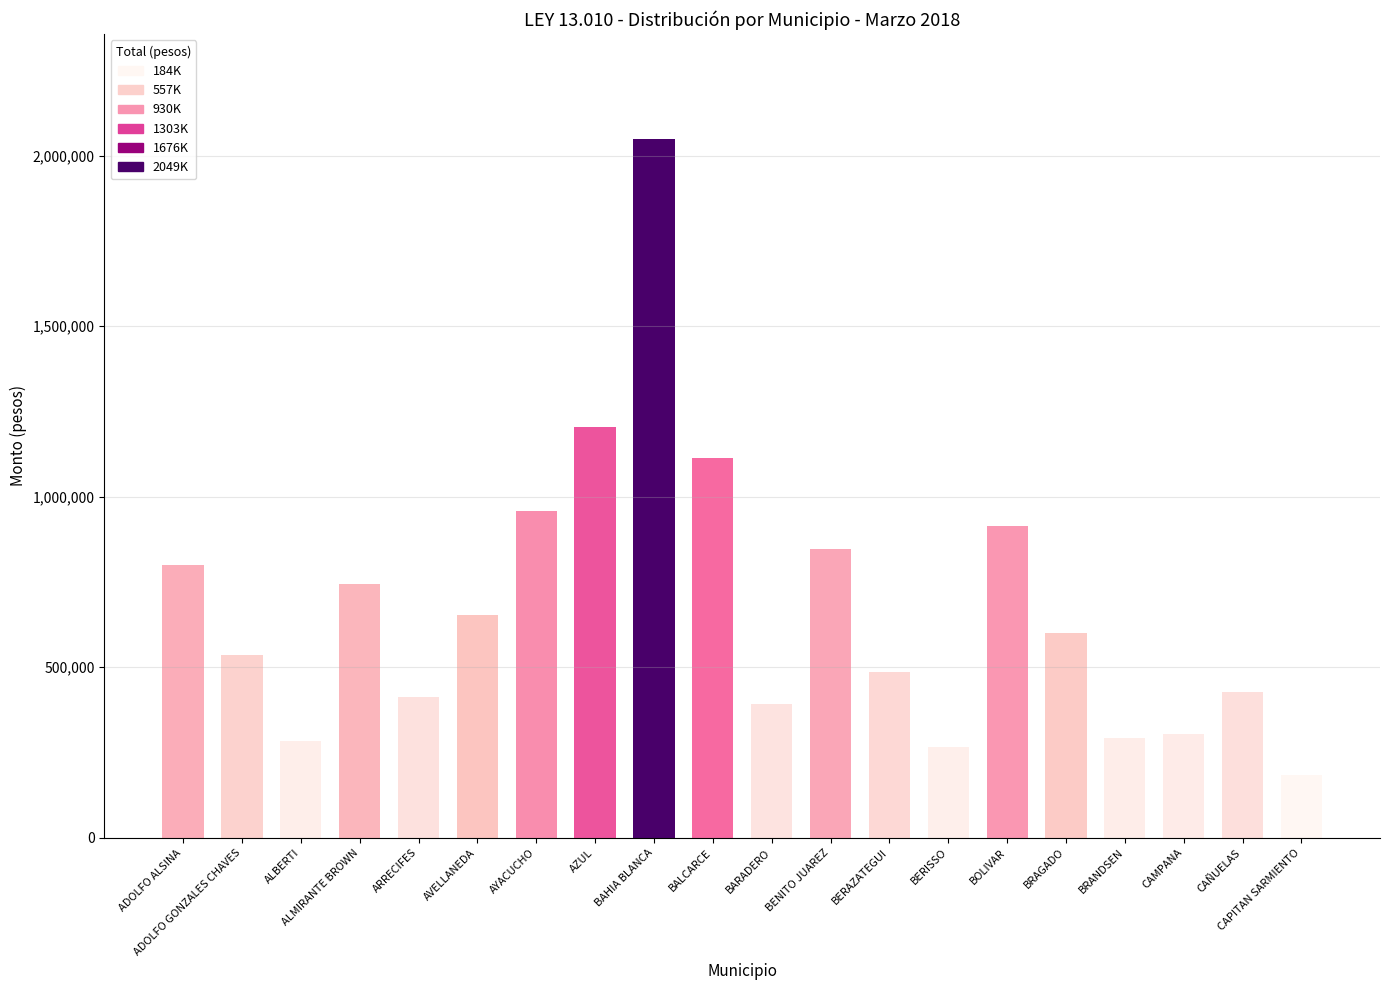

What is the difference between the second highest and second lowest values?

940464.0